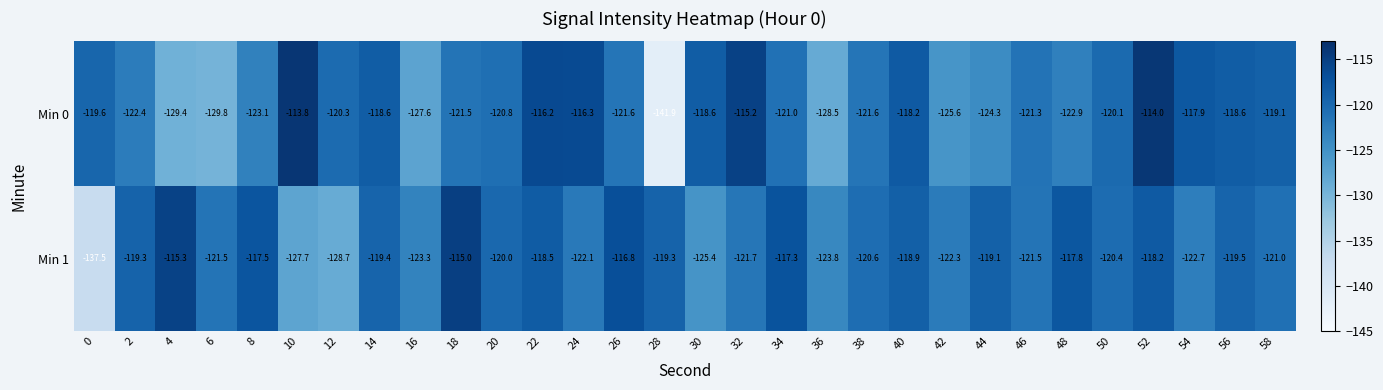

At which category is the sum across all series the highest?

52